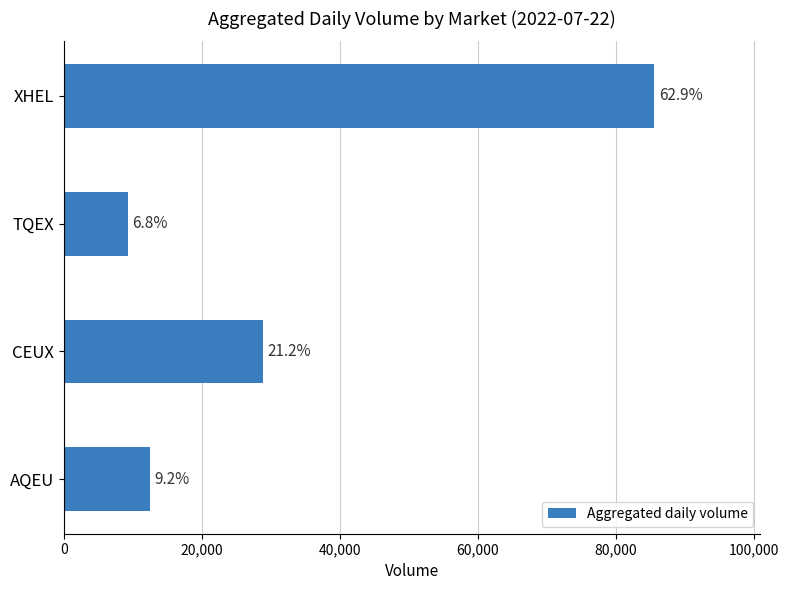

How many bars are there in total?

4